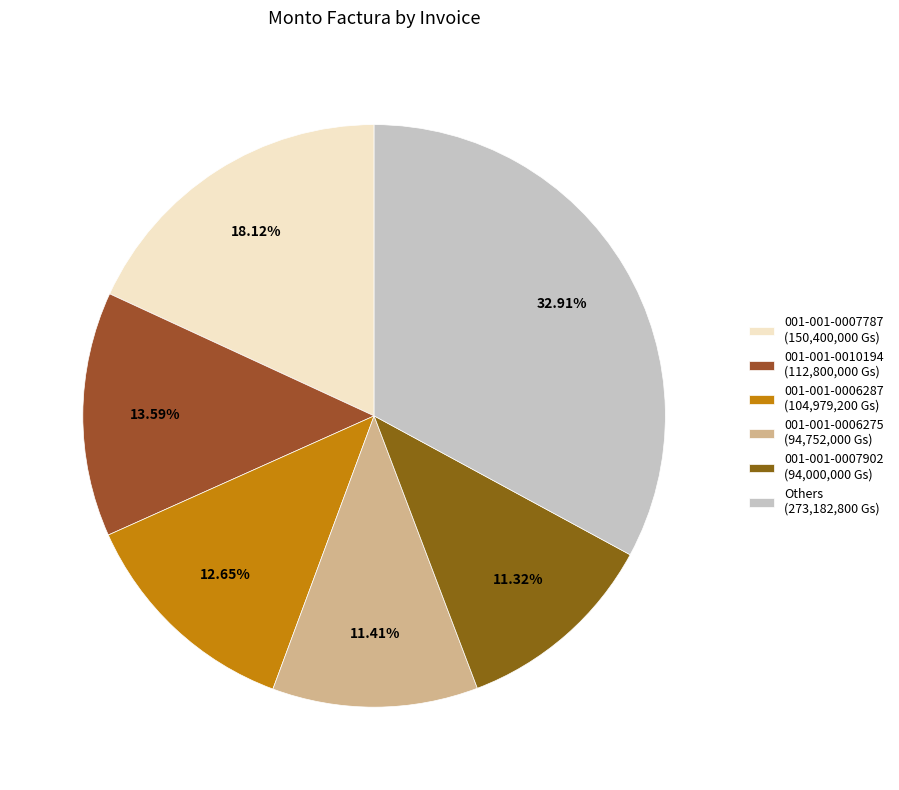

How many slices are in this pie chart?

6